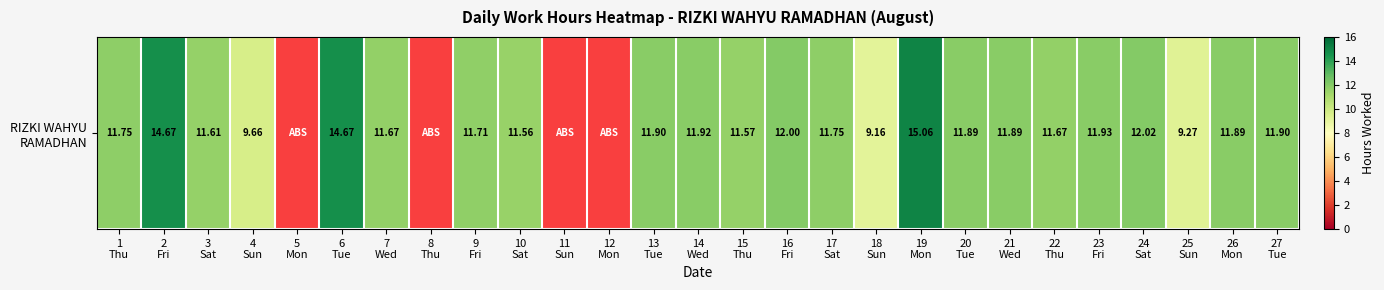

Rank the categories by value from highest to lowest.

5
Mon, 8
Thu, 11
Sun, 12
Mon, 1
Thu, 2
Fri, 3
Sat, 4
Sun, 6
Tue, 7
Wed, 9
Fri, 10
Sat, 13
Tue, 14
Wed, 15
Thu, 16
Fri, 17
Sat, 18
Sun, 19
Mon, 20
Tue, 21
Wed, 22
Thu, 23
Fri, 24
Sat, 25
Sun, 26
Mon, 27
Tue